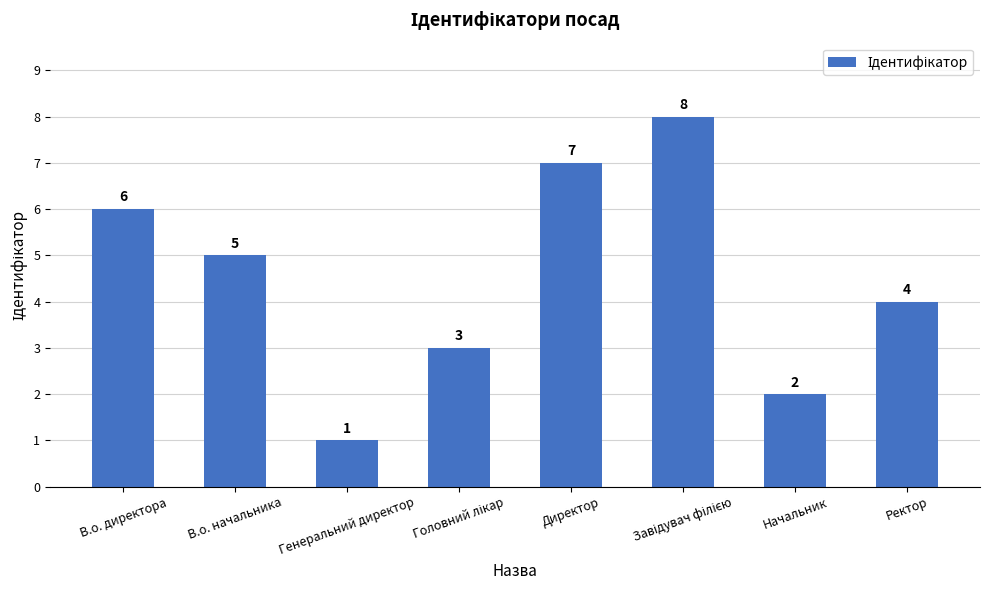

The chart shows a value of 1 at Генеральний директор. True or false?

True